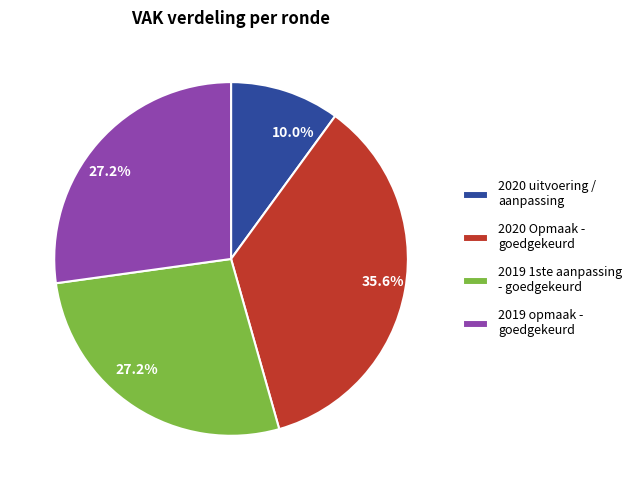

Which has a higher value, 2019 opmaak - goedgekeurd or 2020 Opmaak - goedgekeurd?

2020 Opmaak - goedgekeurd